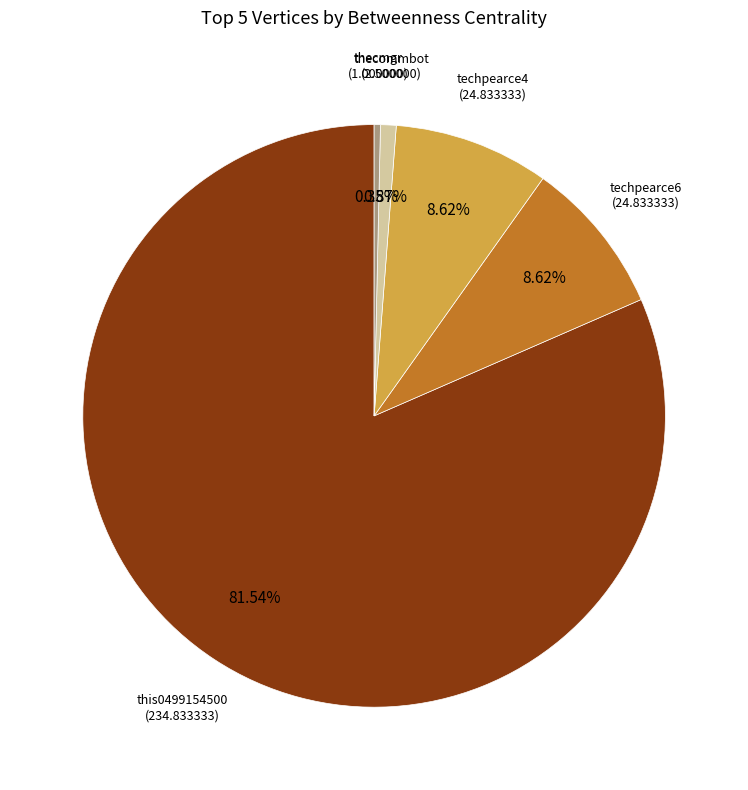

Is there any slice that represents more than half of the pie?

Yes